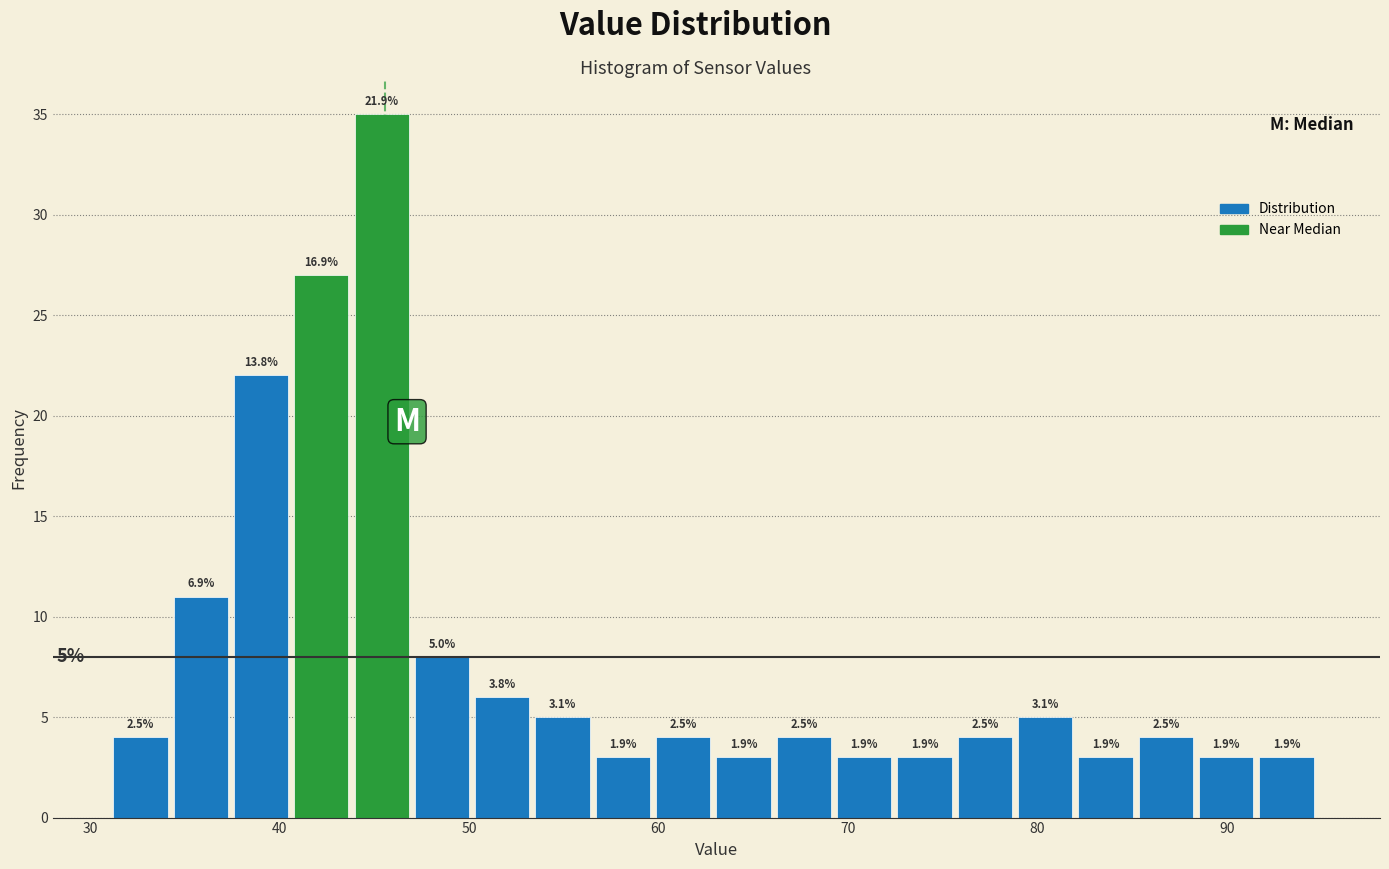

Read against the x-axis, roughly where is the centre of the tallest bar?

45